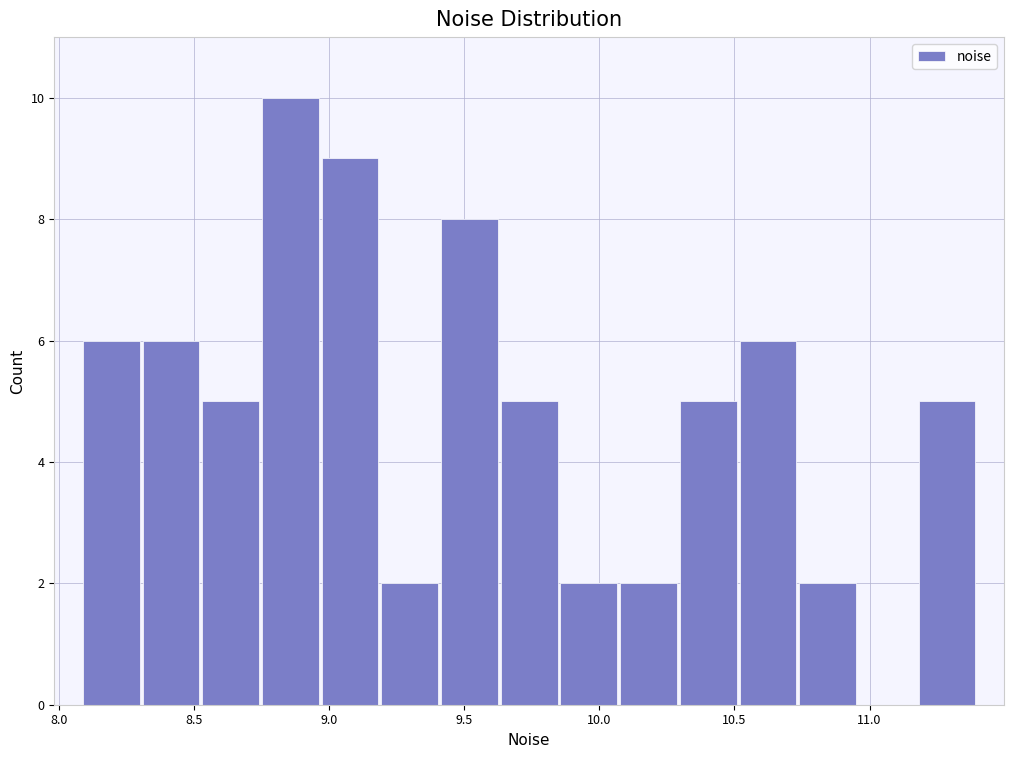

Reading left to right, transcribe this chart: for each bar, give the range it covers on the x-axis and its height. Neither the bar edges nor the heights are printed on the chart, so give them approximately, as read against the axes.

8.10 to 8.30: 6
8.30 to 8.55: 6
8.55 to 8.75: 5
8.75 to 8.95: 10
8.95 to 9.20: 9
9.20 to 9.40: 2
9.40 to 9.65: 8
9.65 to 9.85: 5
9.85 to 10.05: 2
10.05 to 10.30: 2
10.30 to 10.50: 5
10.50 to 10.75: 6
10.75 to 10.95: 2
10.95 to 11.20: 0
11.20 to 11.40: 5